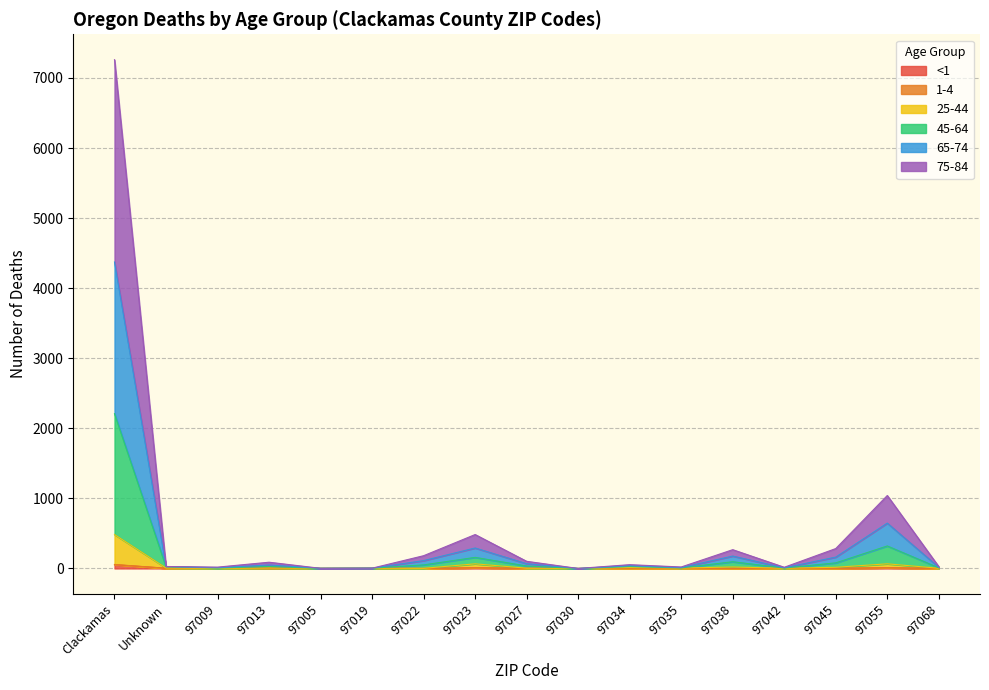

At which category is the sum across all series the highest?

Clackamas